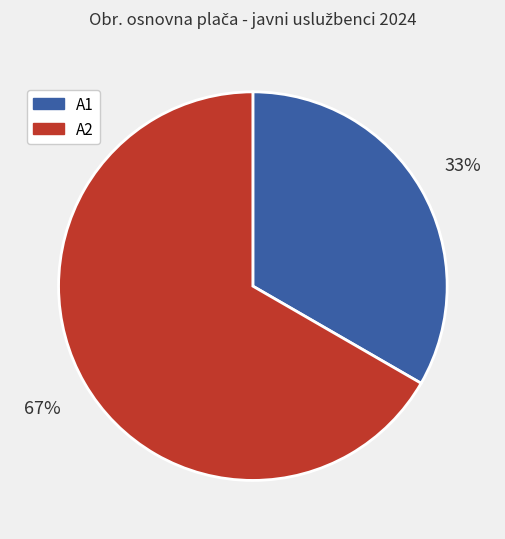

Count the number of slices in the pie.

2